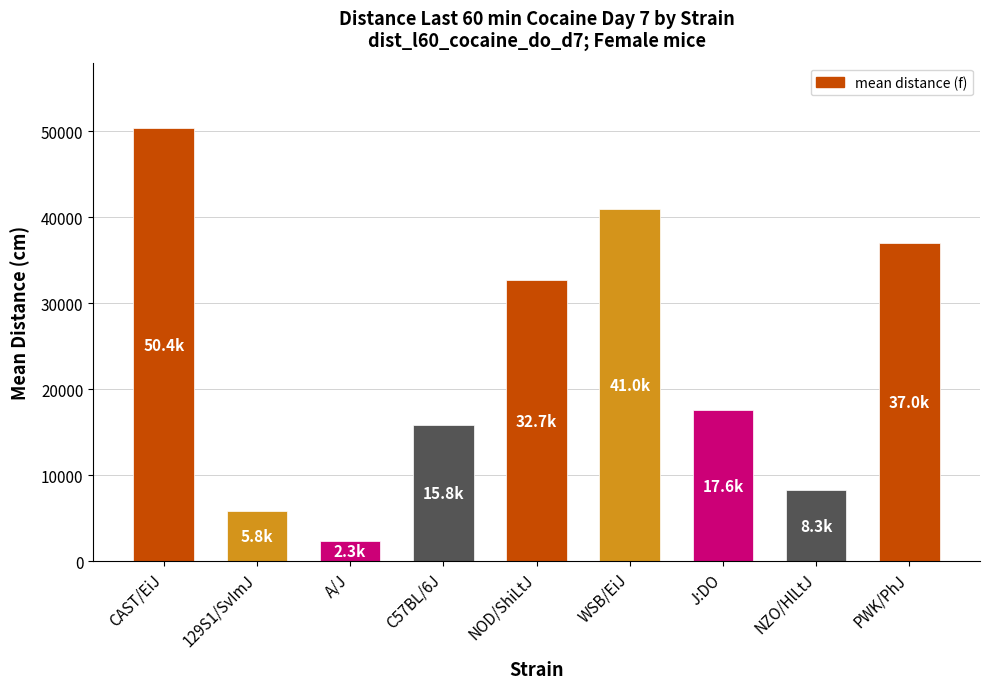

What is the minimum value shown in the chart?

2323